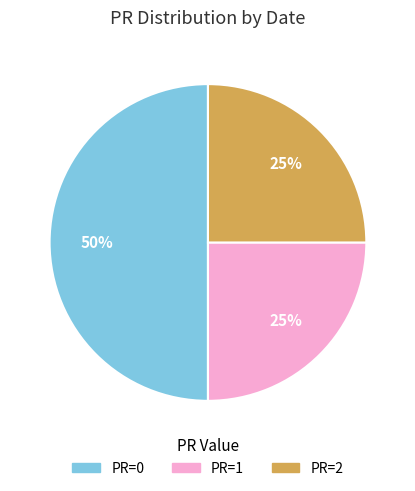

Does PR=2 represent more than half of the total?

No